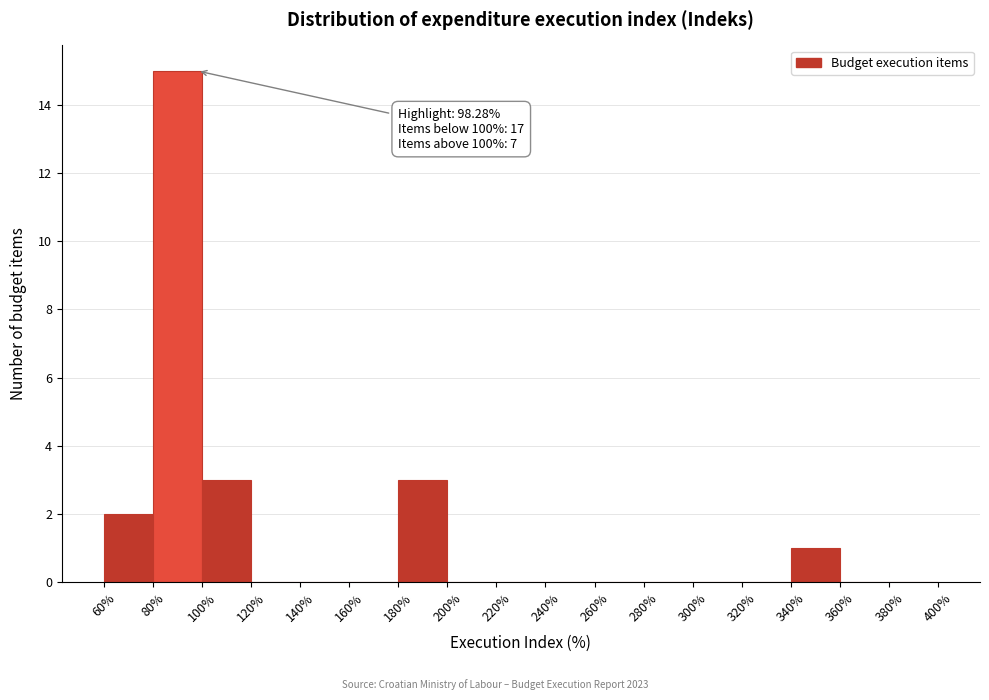

Over which range of the x-axis is the bar tallest?

80% to 100%